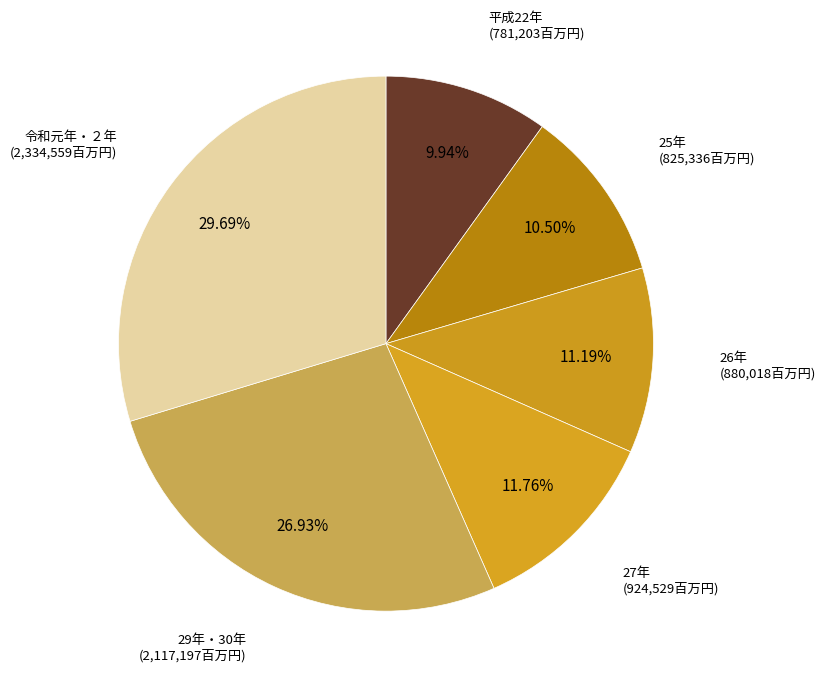

Between 29年・30年 and 26年, which is larger?

29年・30年